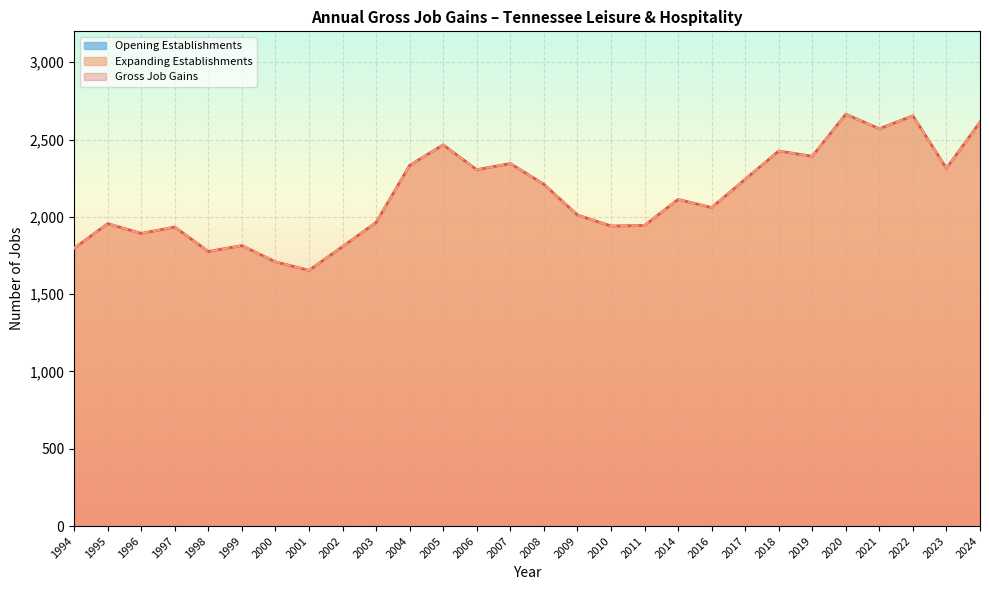

Does the chart display data point markers on the line(s)?

No